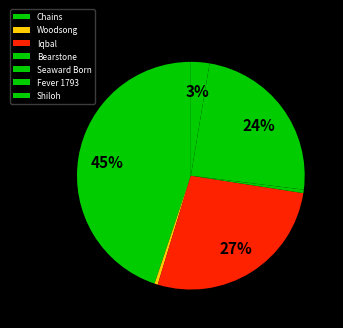

Which category has the biggest portion of the pie?

Chains